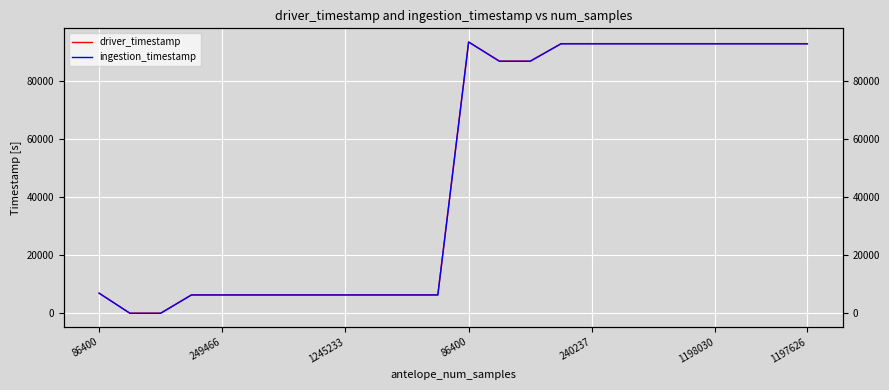

Is the value of driver_timestamp at 1198030 greater than the value of ingestion_timestamp at 8?

Yes